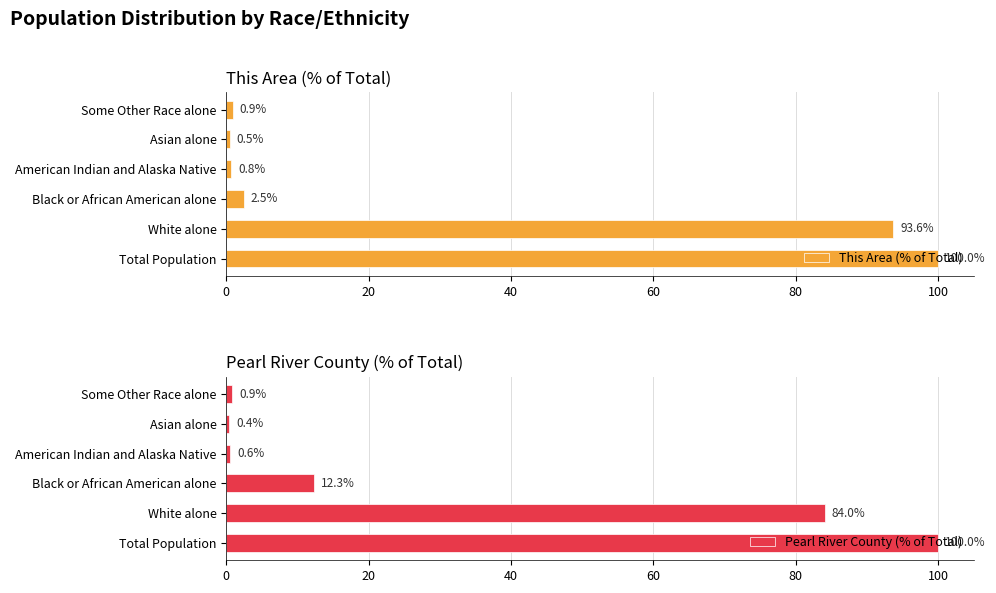

What is the value of the Pearl River County (% of Total) bar at the 1st from the left?

100.0